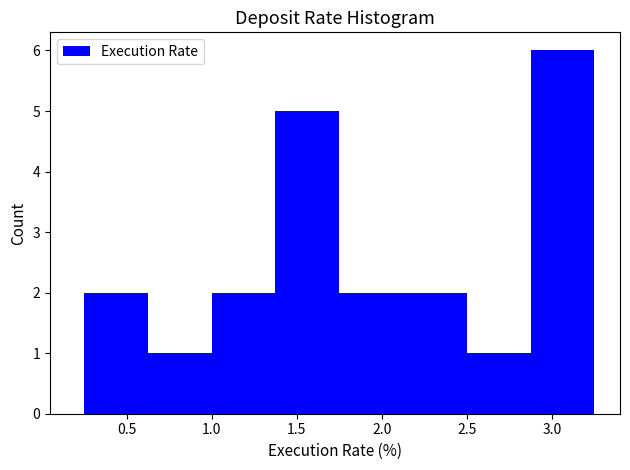

Reading left to right, list every bar in this chart as the range it spans on the x-axis followed by its height. Neither the bar edges nor the heights are printed on the chart, so give them approximately, as read against the axes.

0.250 to 0.625: 2
0.625 to 1.000: 1
1.000 to 1.375: 2
1.375 to 1.750: 5
1.750 to 2.125: 2
2.125 to 2.500: 2
2.500 to 2.875: 1
2.875 to 3.250: 6